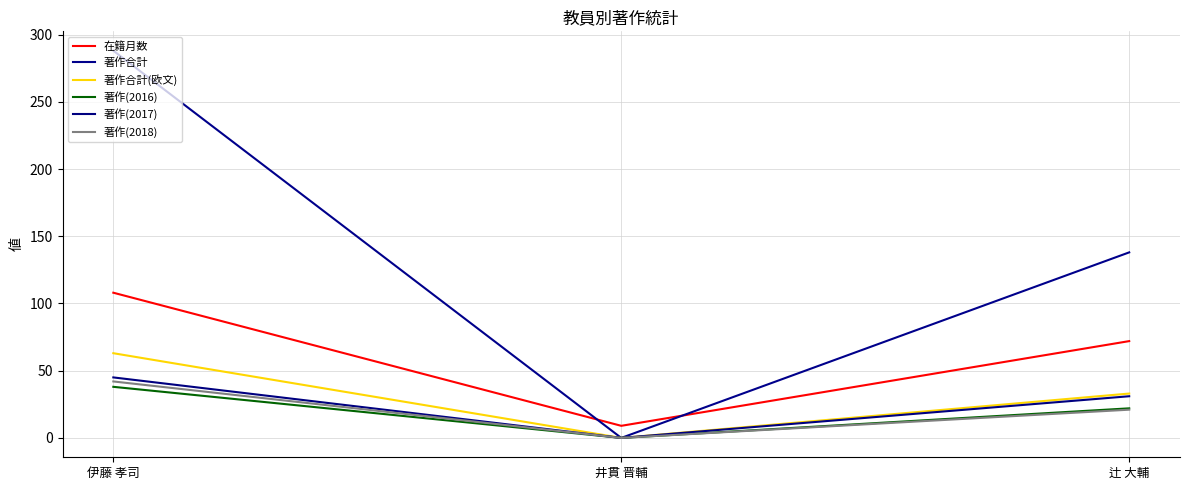

Which series has the largest range (max minus min)?

著作合計